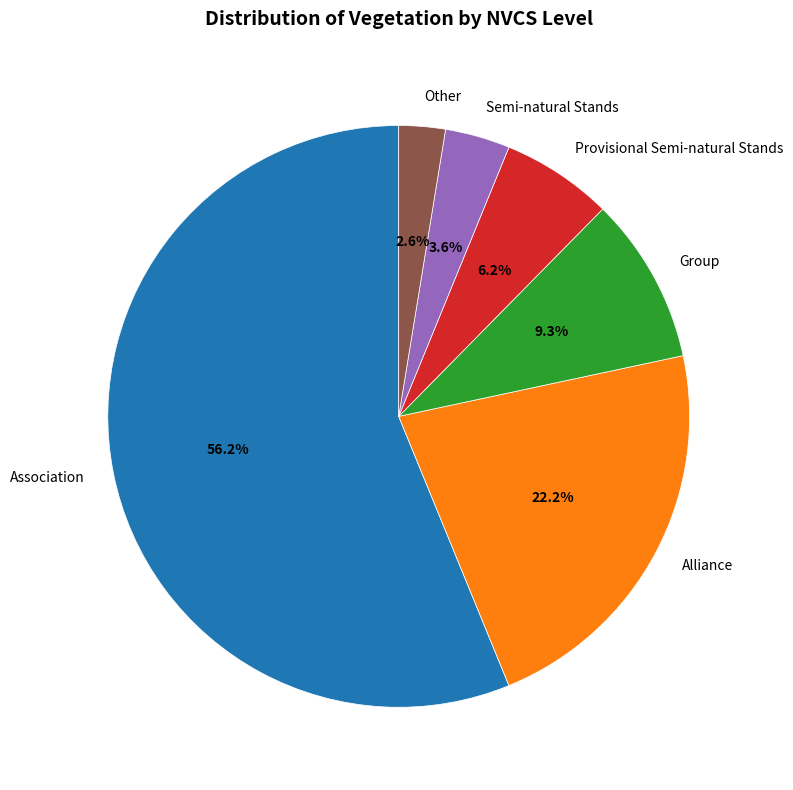

Which category accounts for the majority?

Association